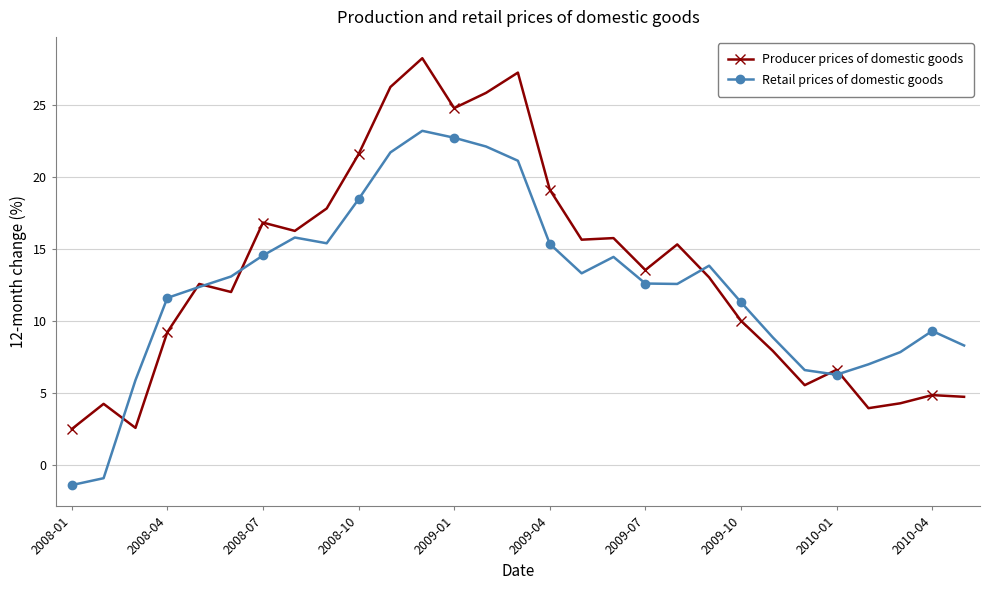

What is the value of the Retail prices of domestic goods point at the 25th from the left?

6.3